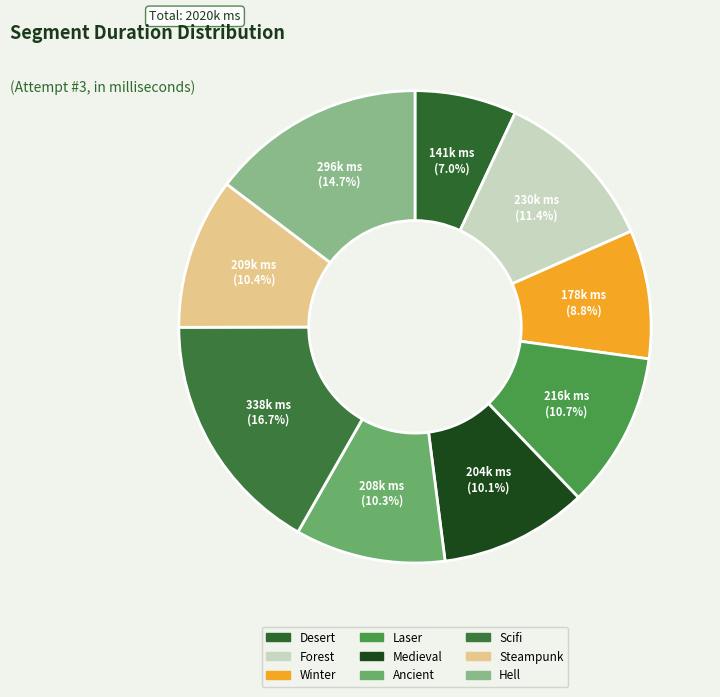

Is it true that Forest is 11% of the pie?

True